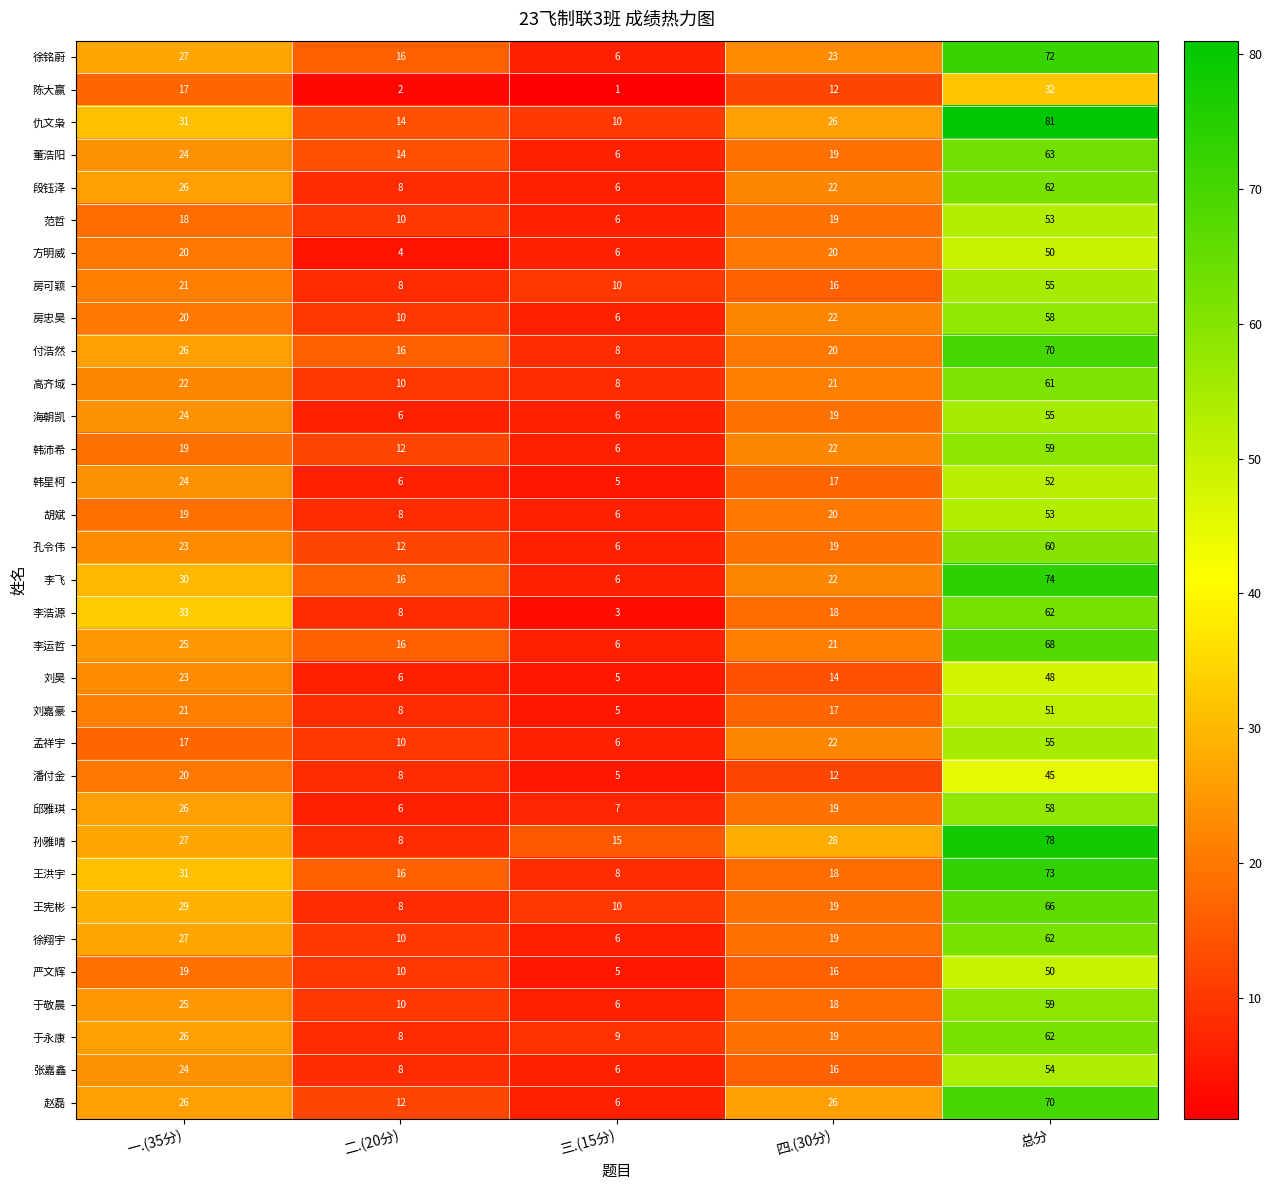

How many values in the 邱雅琪 series are below 19?

2